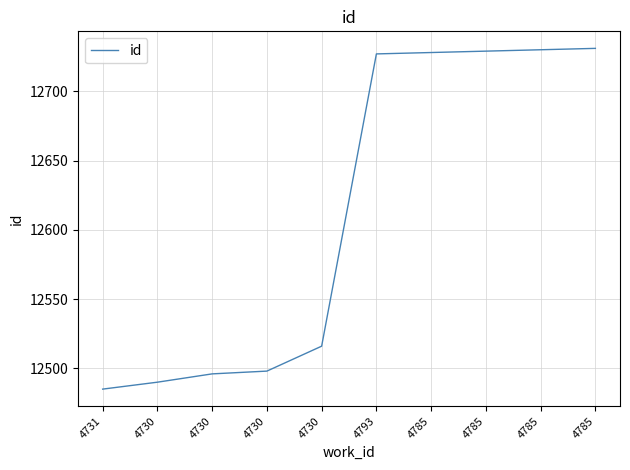

Reading left to right, what are all the values shown in this chart?

12485	12490	12496	12498	12516	12727	12728	12729	12730	12731